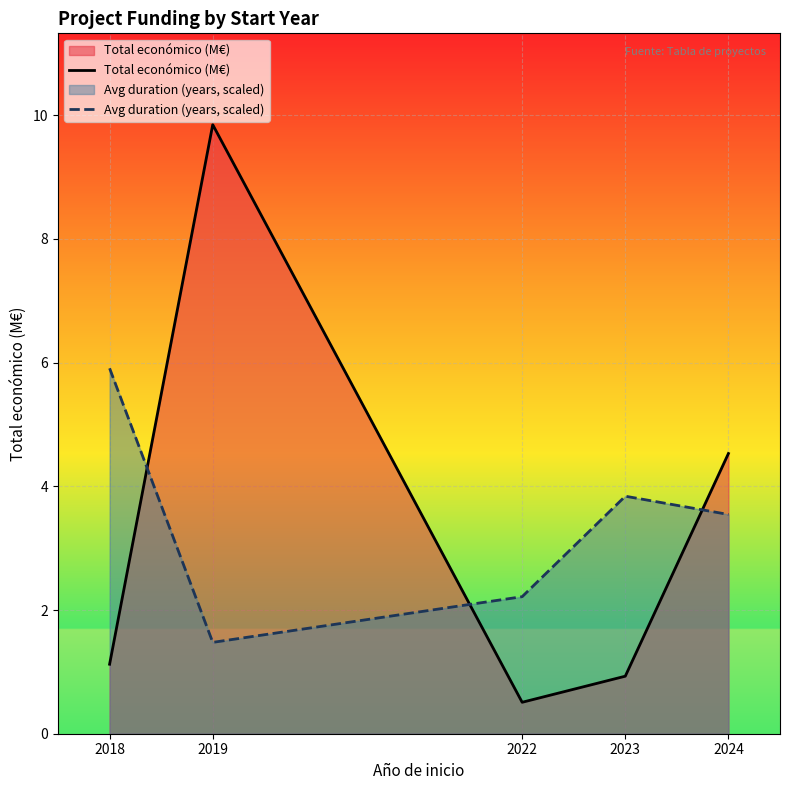

At which category is the sum across all series the highest?

2019